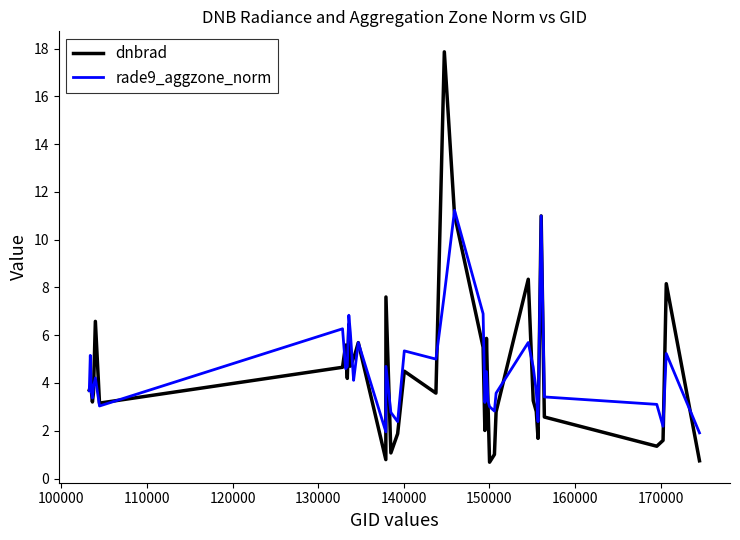

What is the smallest value displayed?

0.7